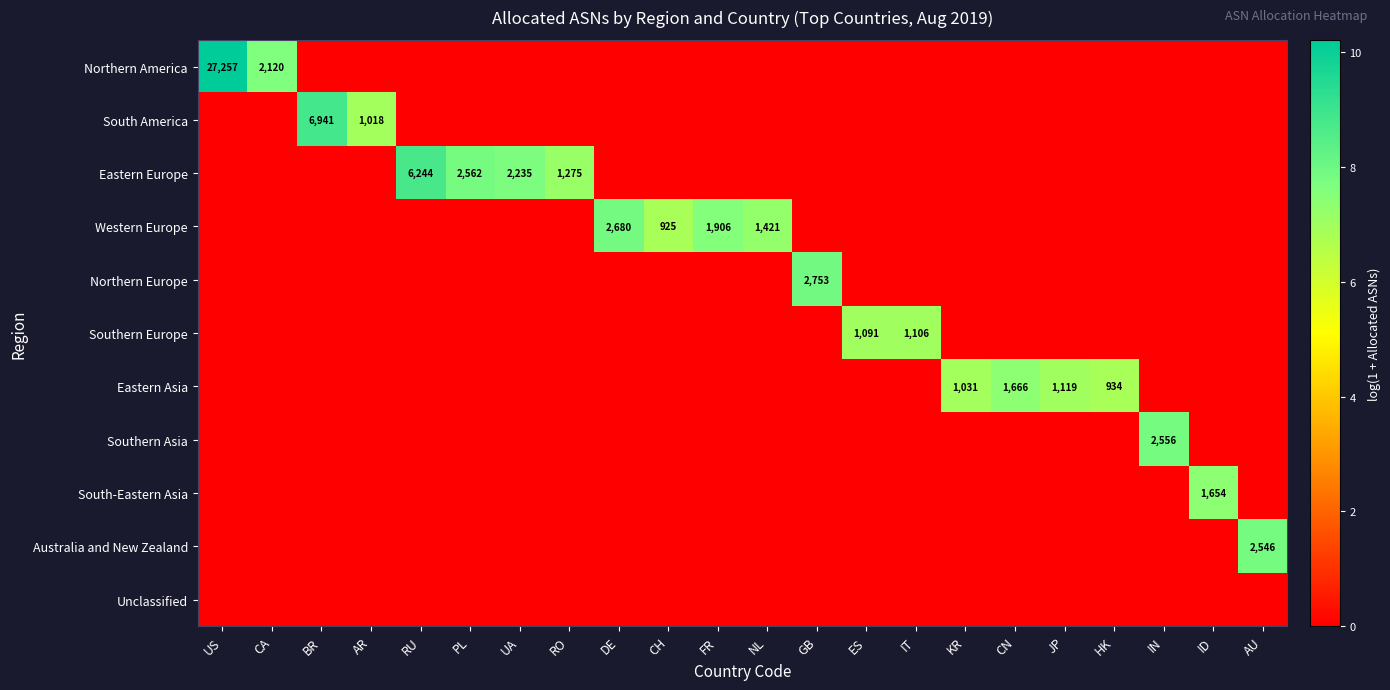

Is it true that Eastern Asia equals -4.9 at GB?

False